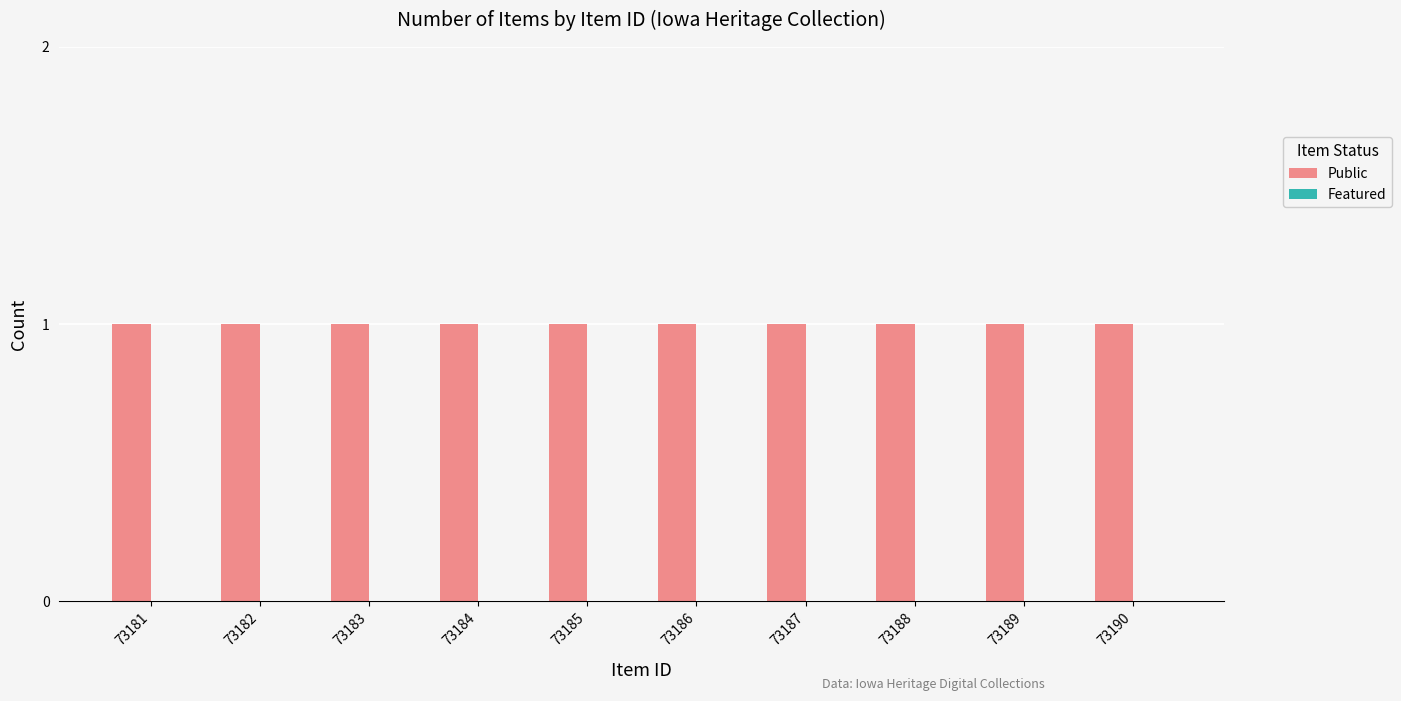

Rank the series at 73189 from highest to lowest value.

Public, Featured